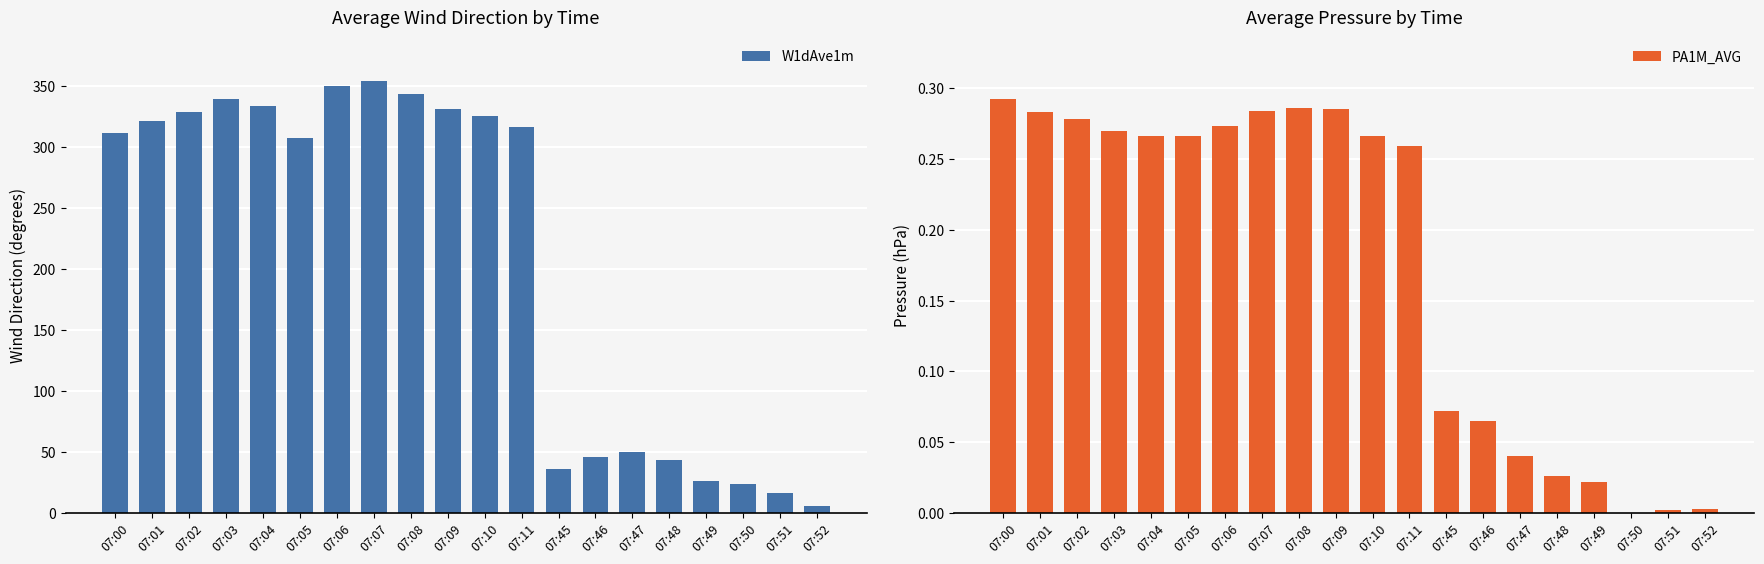

What are all the series names shown in the legend?

W1dAve1m, PA1M_AVG